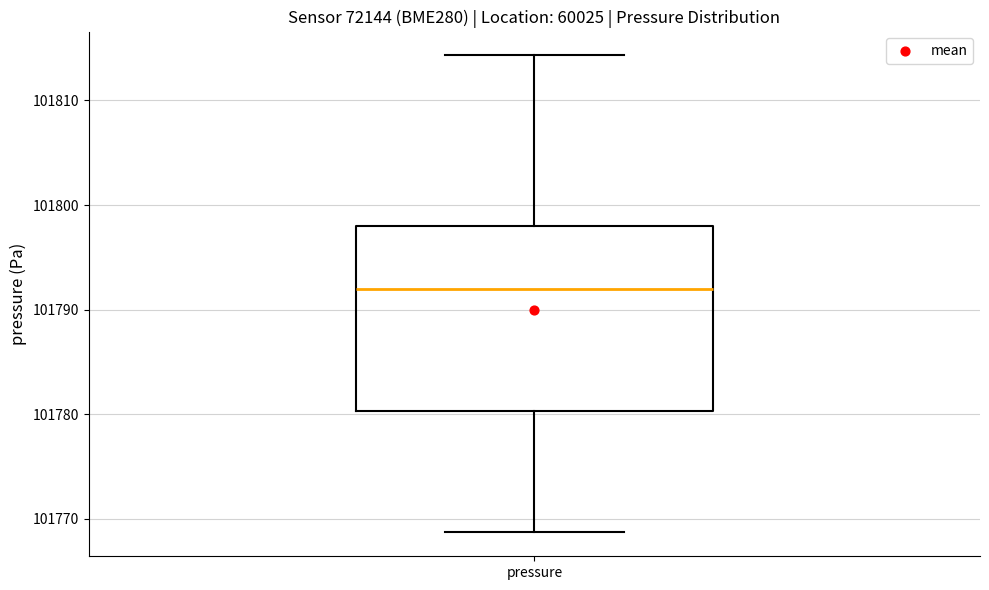

Where does the lower whisker of the box for pressure end on the y-axis? The values are not printed on the chart, so give them approximately, as read against the axis.

101769